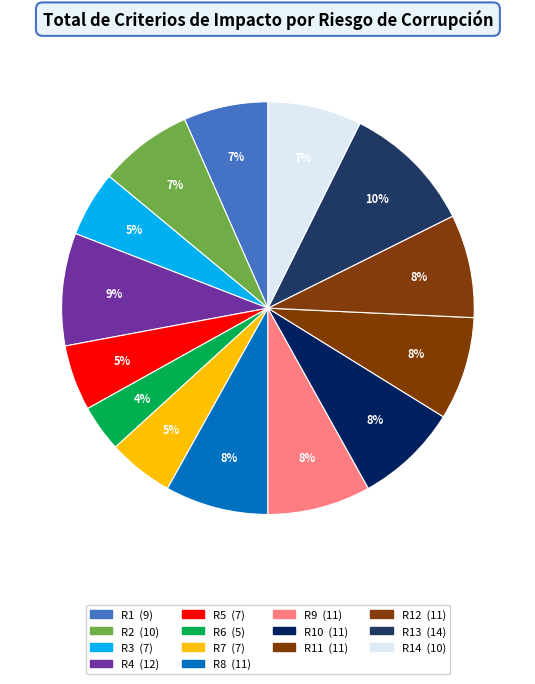

What is the largest slice in the pie chart?

R13